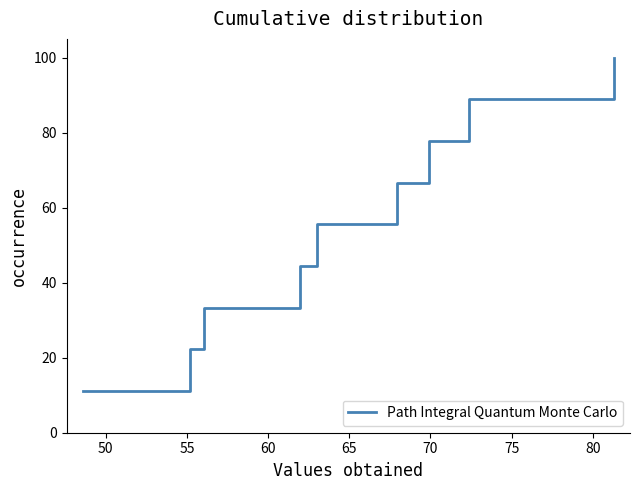

Reading right to left, extract all data points from this chart.

100.0	88.9	77.8	66.7	55.6	44.4	33.3	22.2	11.1